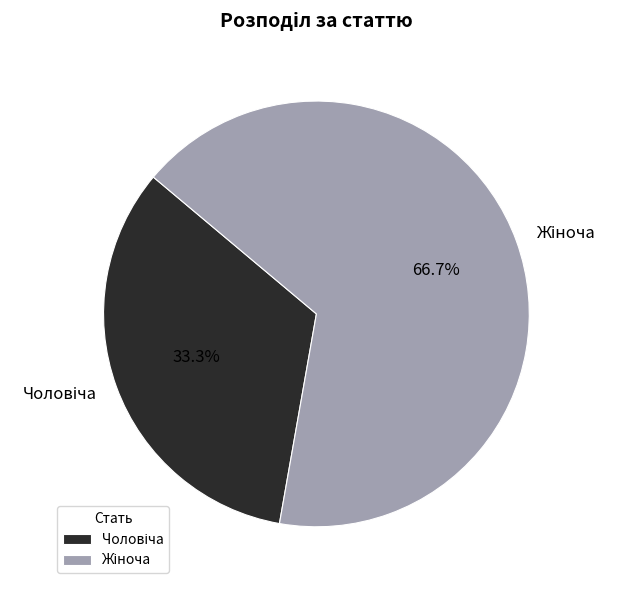

Count the number of slices in the pie.

2